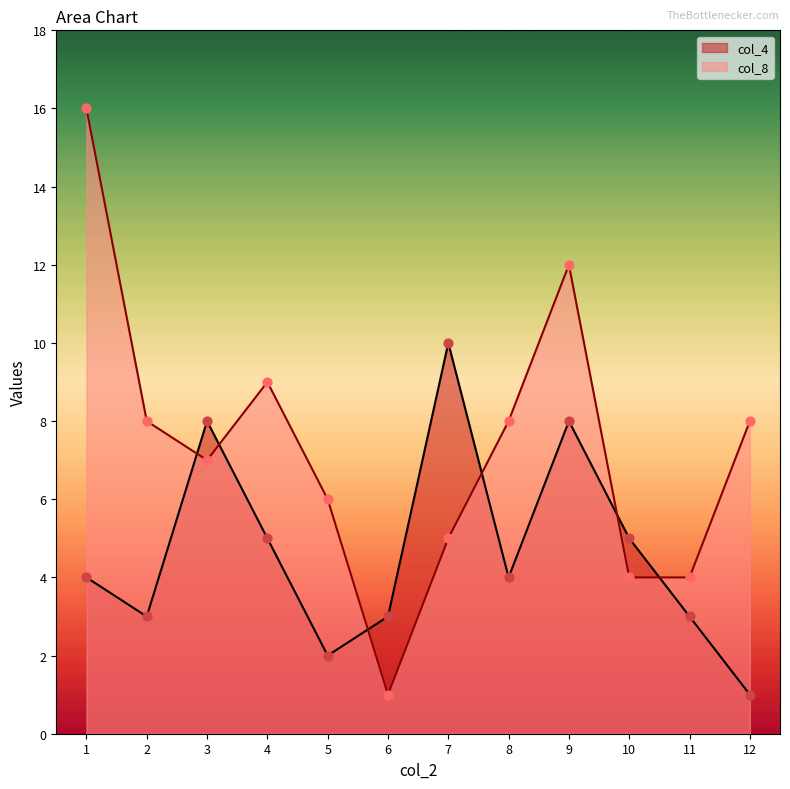

Which series has the largest total across all categories?

col_8